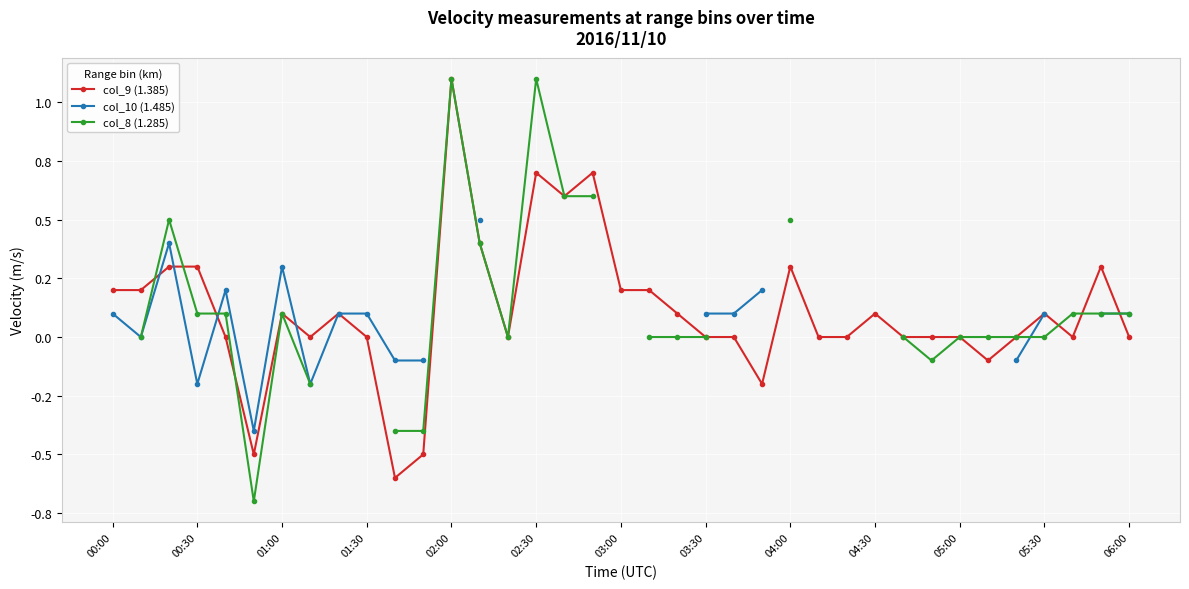

True or false: col_10 (1.485) has more than 1 points higher than both neighbors.

True